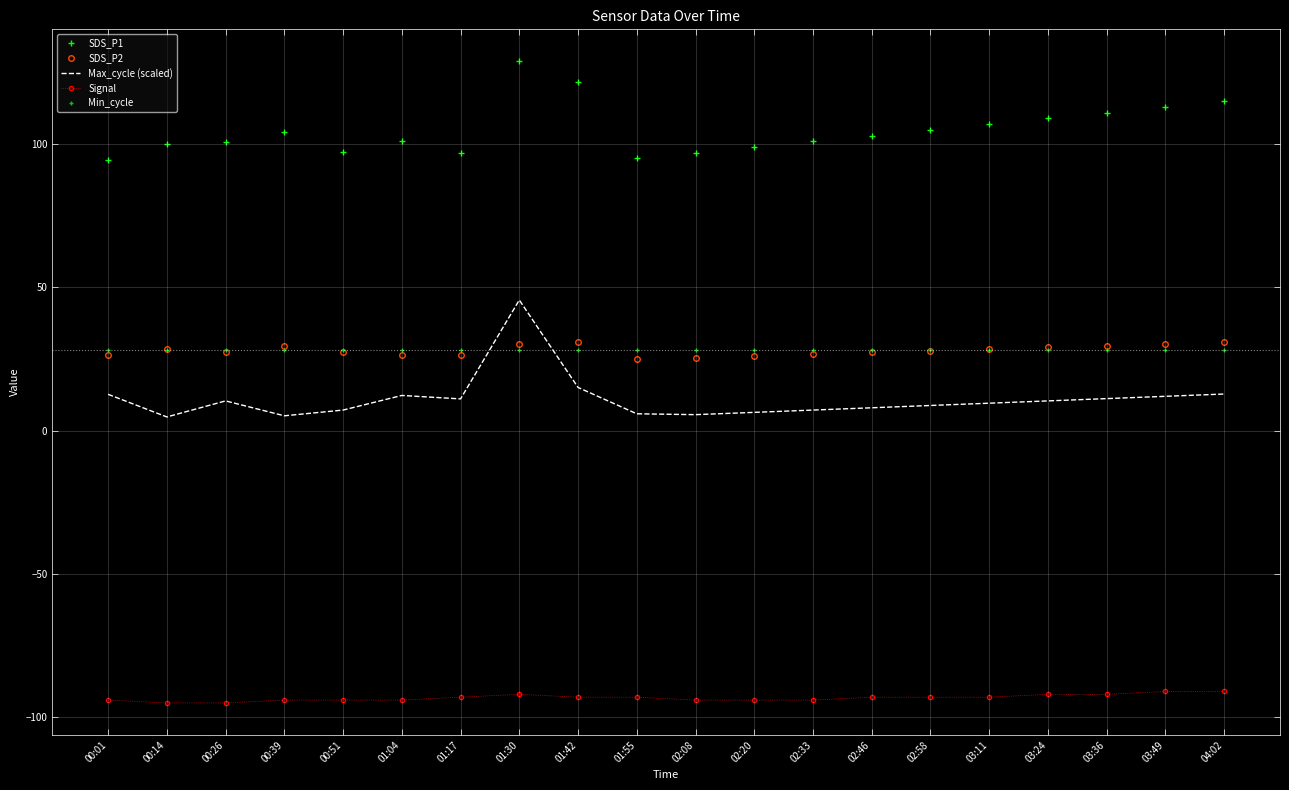

What is the total value across all series at 00:51?

65.7